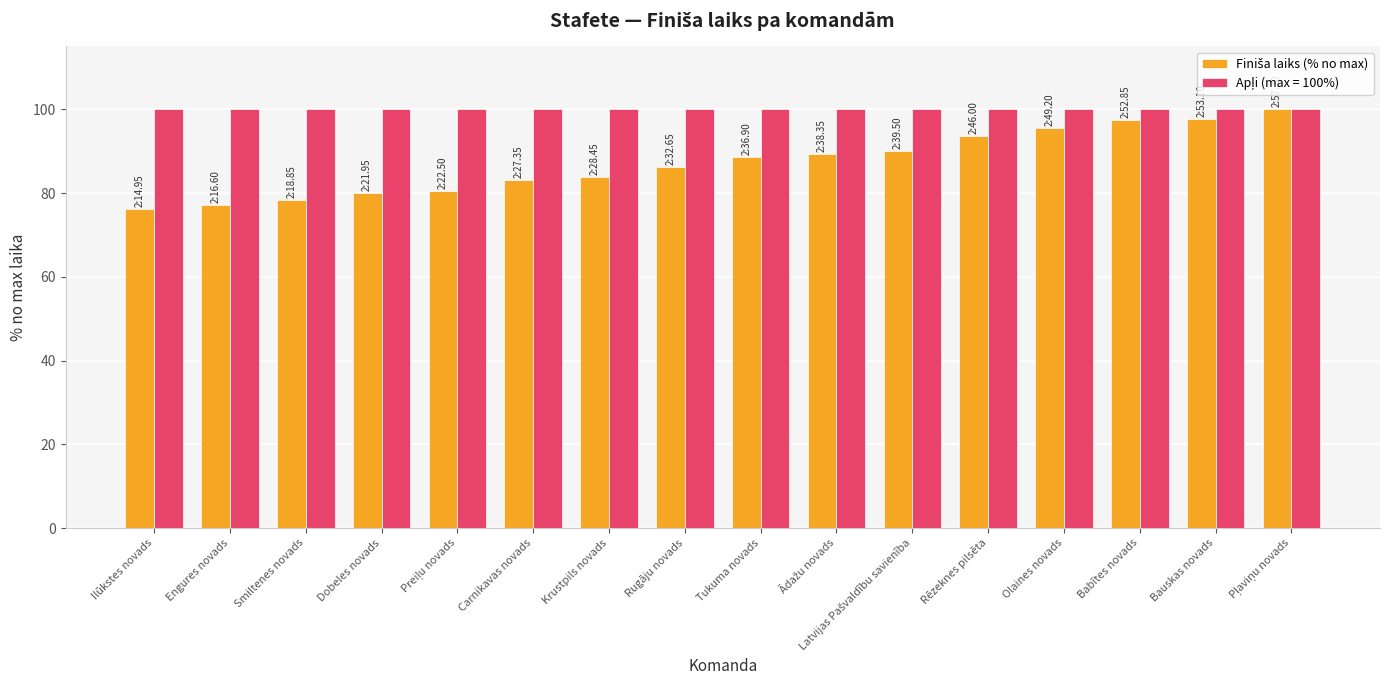

What is the spread (max minus min) of values at Olaines novads?

4.6